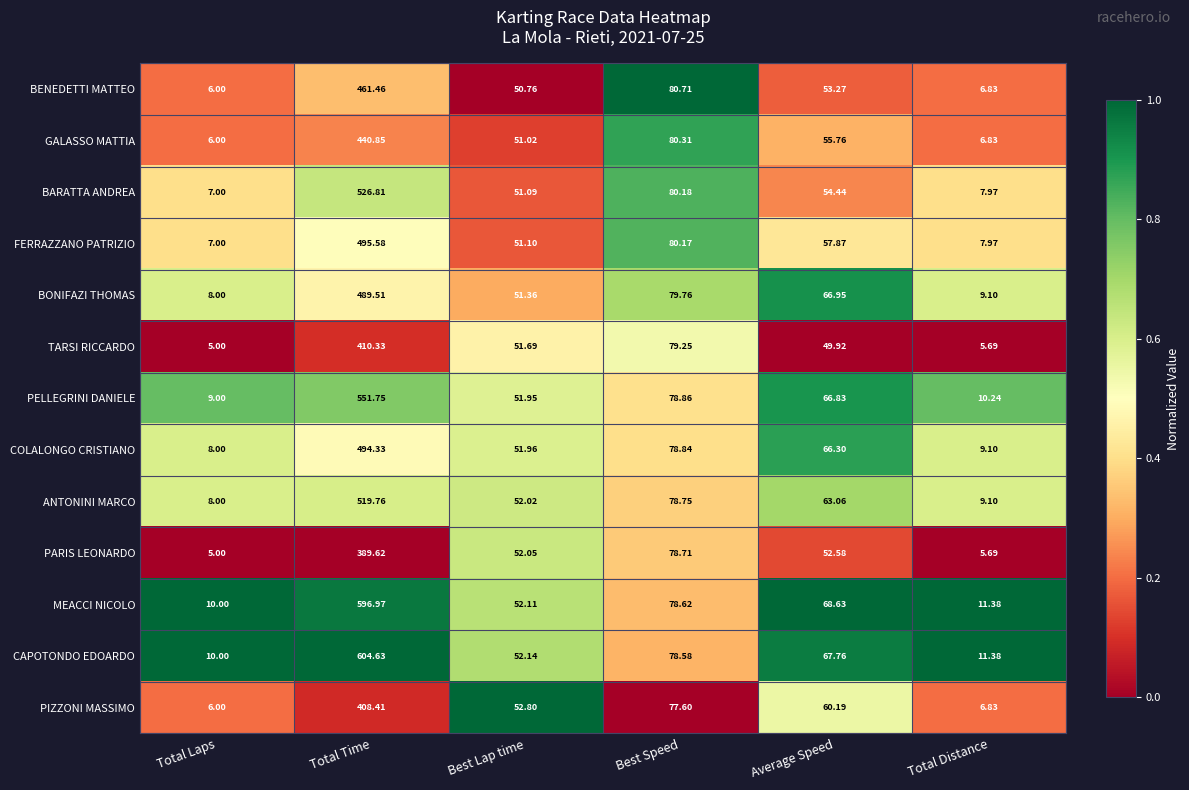

At which label is COLALONGO CRISTIANO closest to 251?

Best Speed